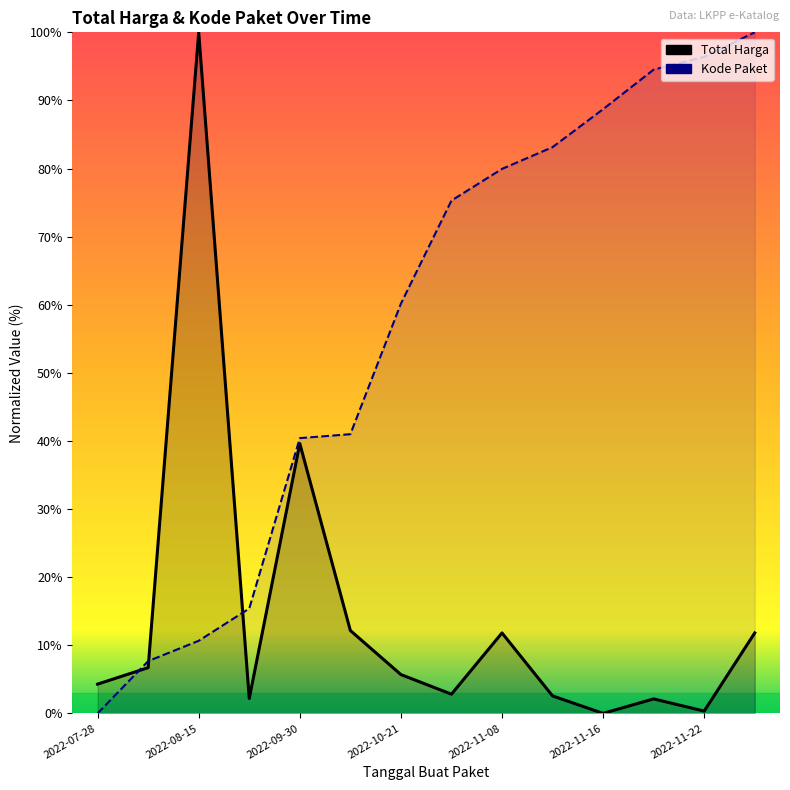

Between which two adjacent categories do Kode Paket and Total Harga first intersect?

2022-07-28 and 2022-08-15